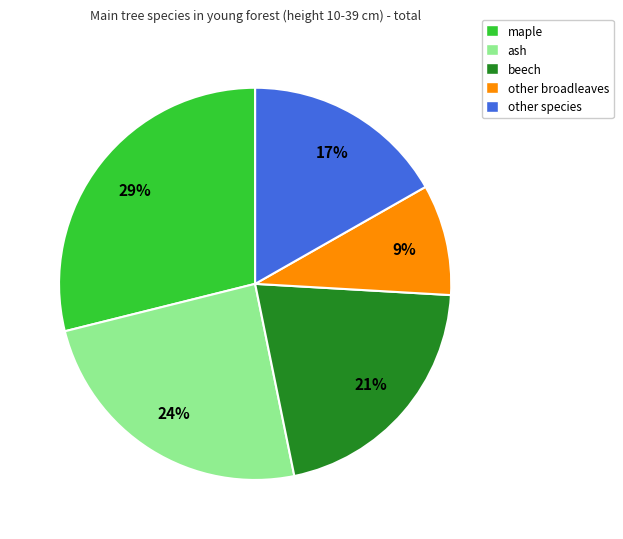

How many segments does this pie chart have?

5